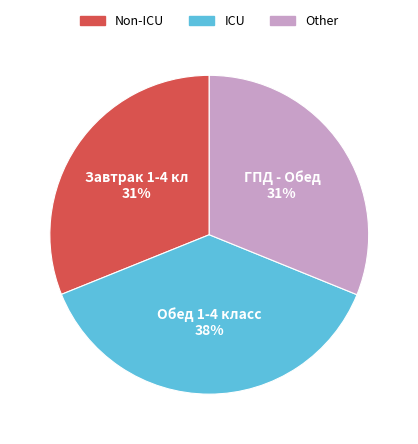

Does any single category account for the majority?

No